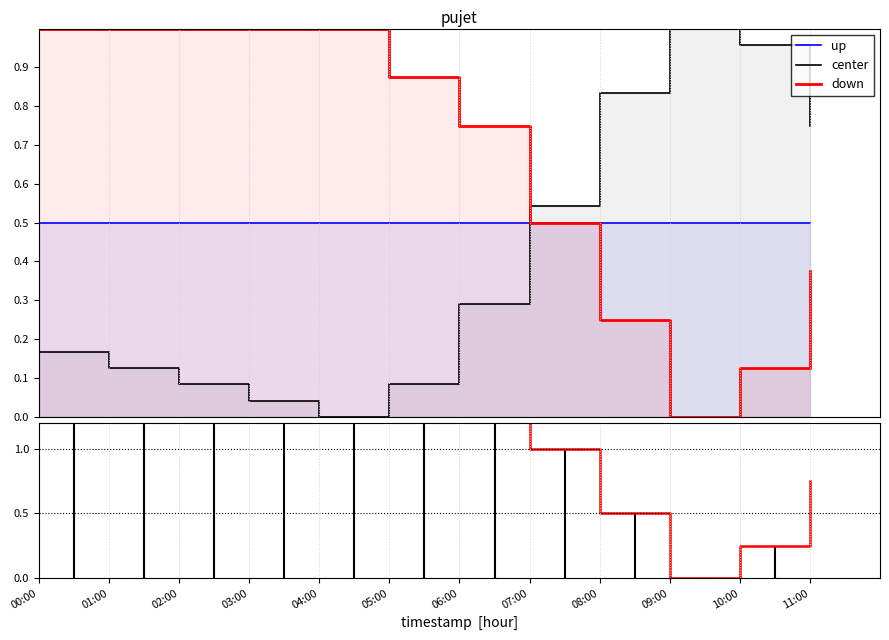

List the labels in order of center value, largest first.

09:00, 10:00, 08:00, 11:00, 07:00, 06:00, 00:00, 01:00, 02:00, 05:00, 03:00, 04:00